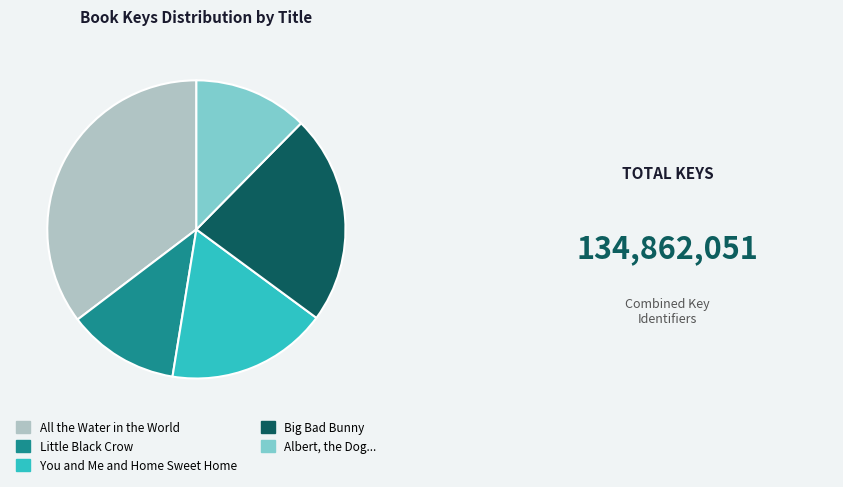

Is there a majority slice in this chart?

No